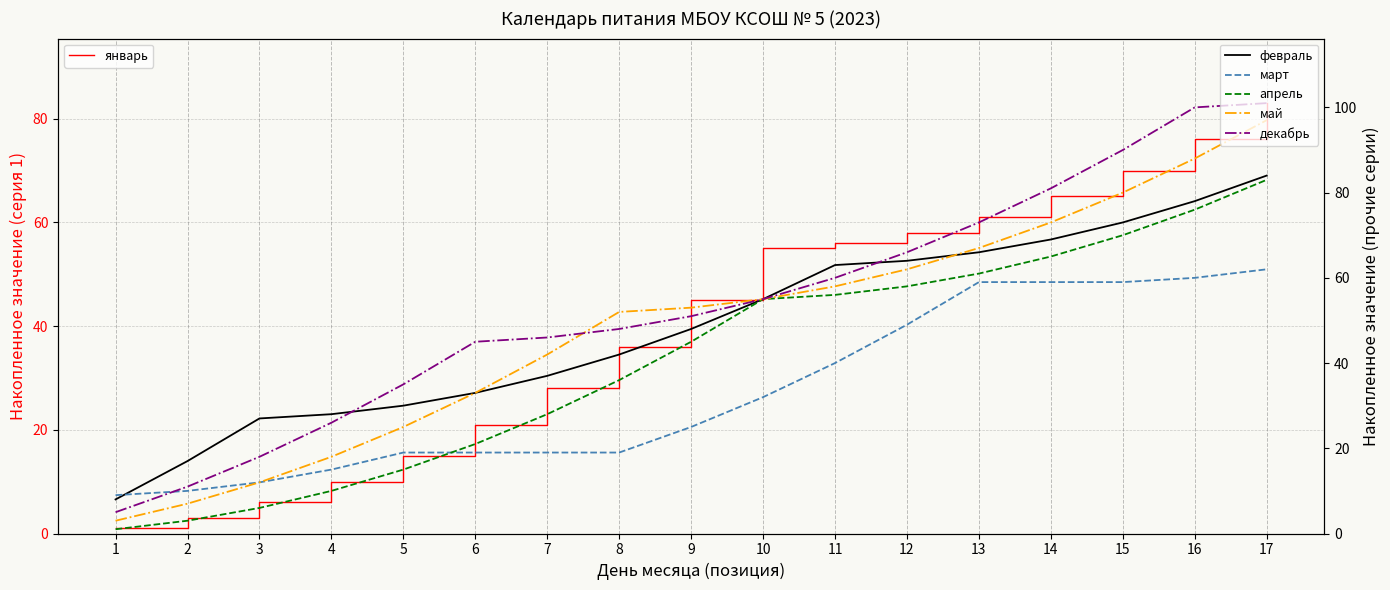

Reading left to right, what are all the values shown in this chart?

январь: 1	3	6	10	15	21	28	36	45	55	56	58	61	65	70	76	83
февраль: 8	17	27	28	30	33	37	42	48	55	63	64	66	69	73	78	84
март: 9	10	12	15	19	19	19	19	25	32	40	49	59	59	59	60	62
апрель: 1	3	6	10	15	21	28	36	45	55	56	58	61	65	70	76	83
май: 3	7	12	18	25	33	42	52	53	55	58	62	67	73	80	88	97
декабрь: 5	11	18	26	35	45	46	48	51	55	60	66	73	81	90	100	101